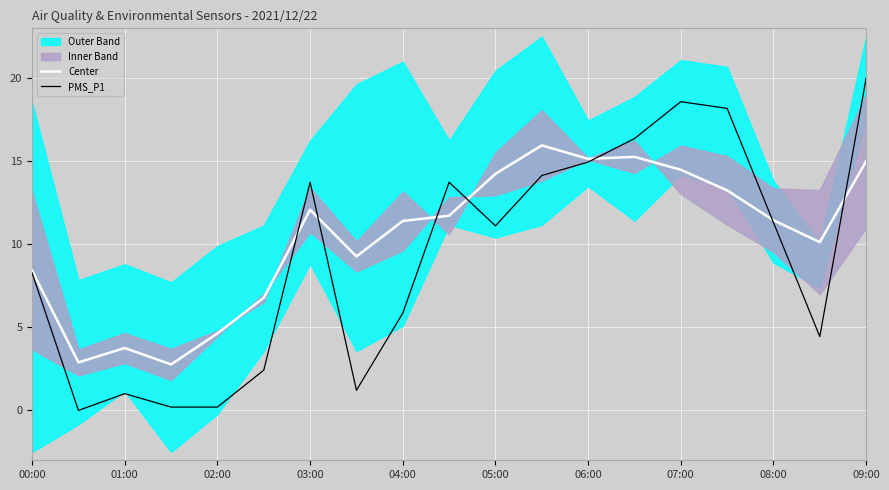

The Center series shows 3.8 at 01:00. True or false?

True